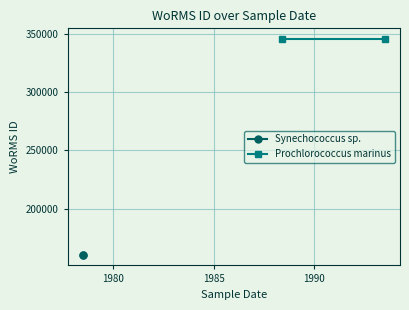

Rank the series at 1980 from lowest to highest value.

Synechococcus sp., Prochlorococcus marinus